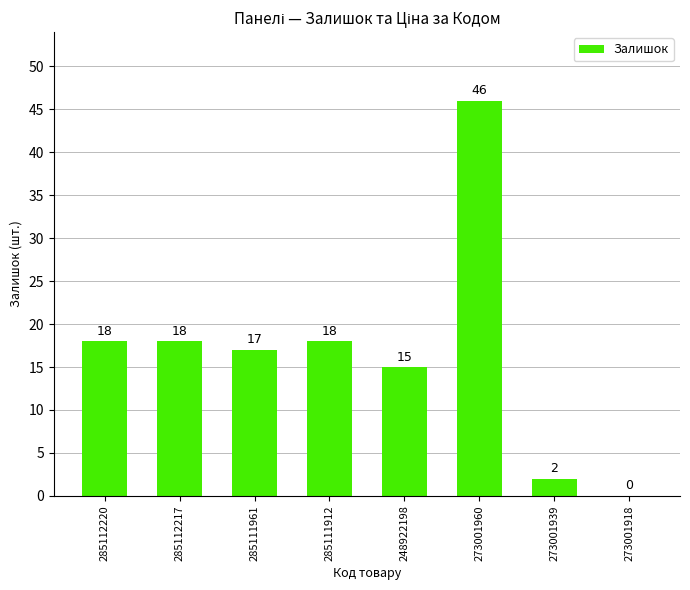

Read the value at 248922198, to the nearest 10.

20